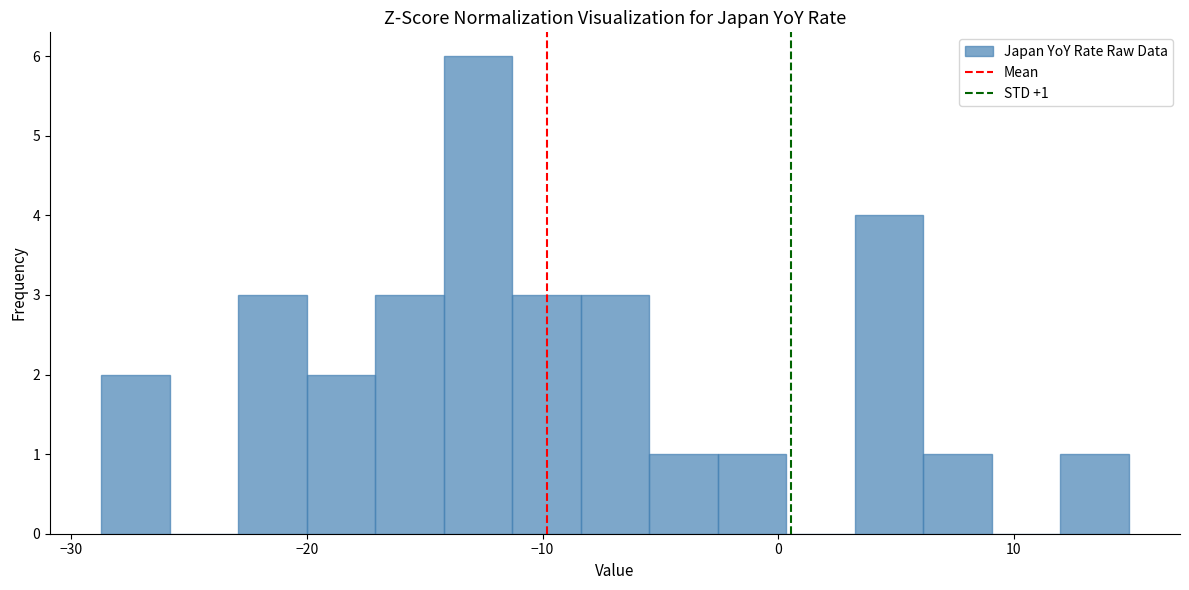

Read against the x-axis, roughly where is the centre of the tallest bar?

-13